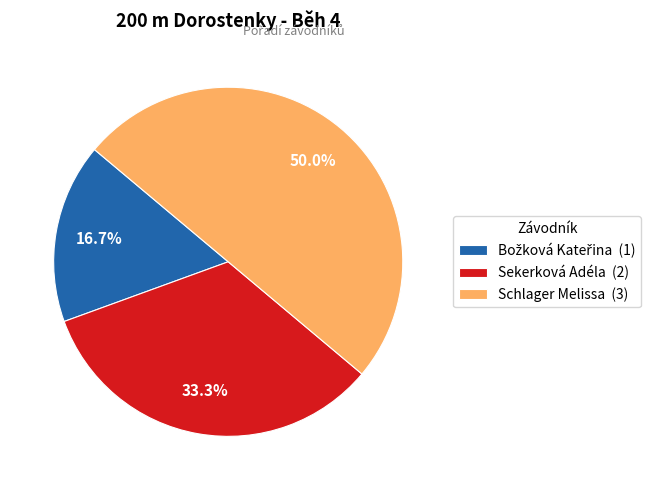

Does Sekerková Adéla (2) represent more than half of the total?

No